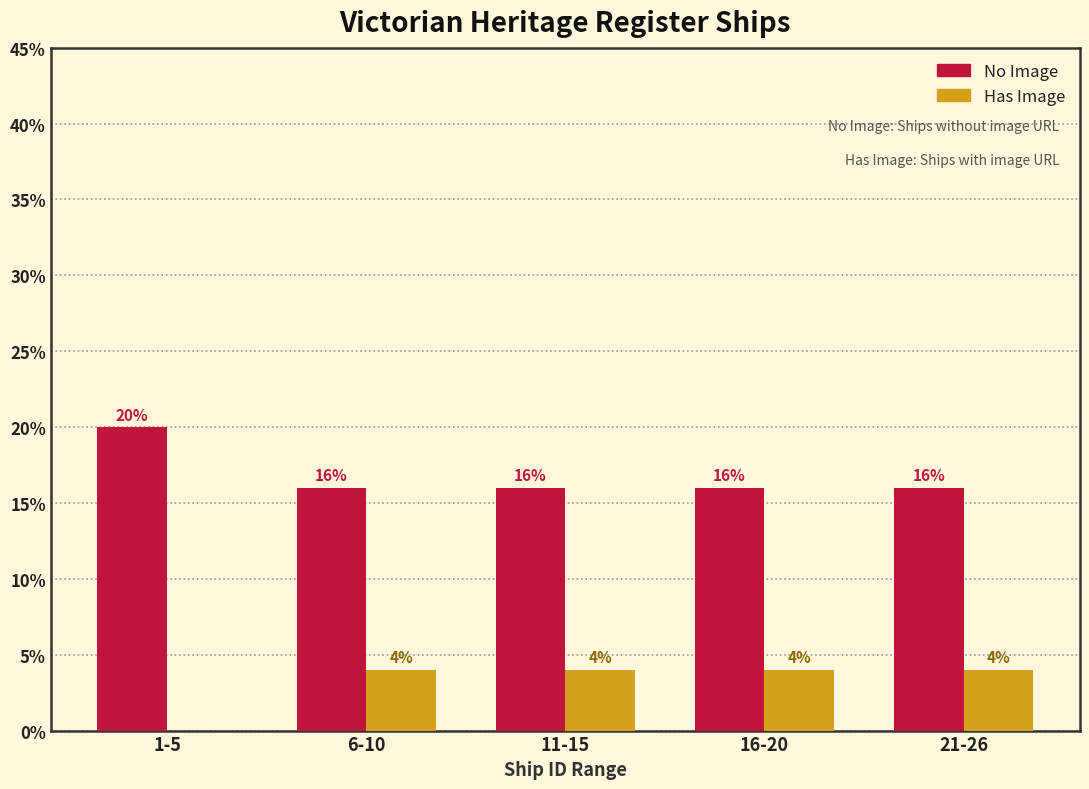

Reading left to right, what are all the values shown in this chart?

No Image: 1-5=20	6-10=16	11-15=16	16-20=16	21-26=16
Has Image: 1-5=0	6-10=4	11-15=4	16-20=4	21-26=4